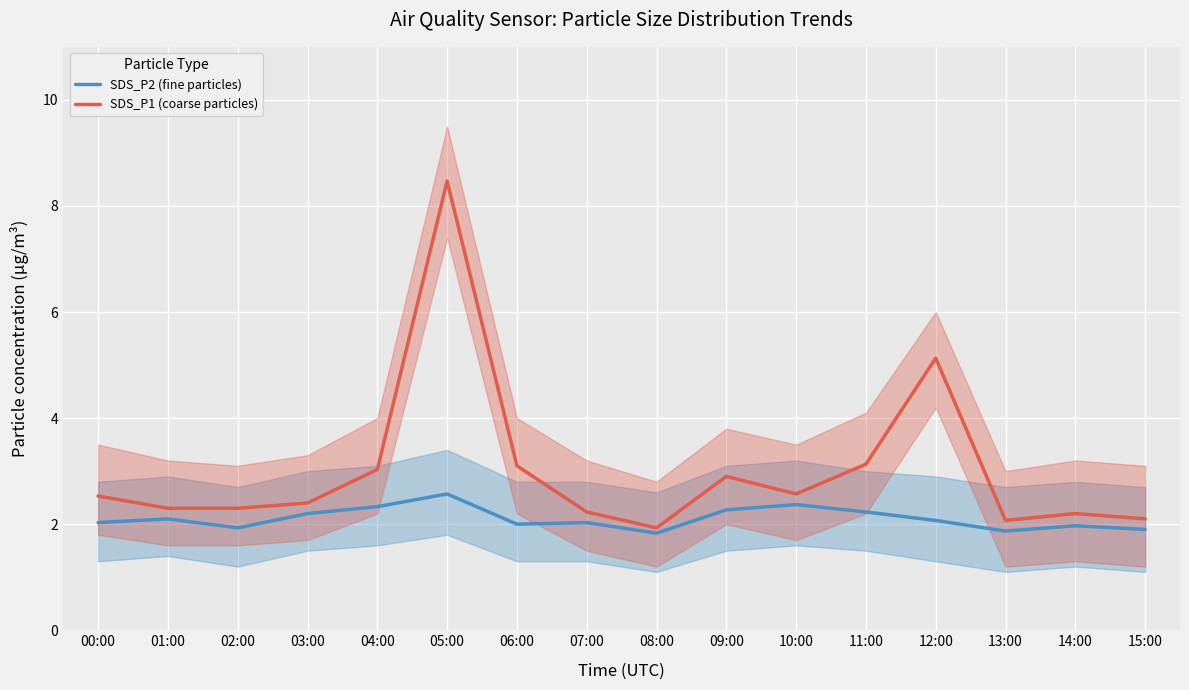

At 09:00, list the series in order from smallest to largest.

SDS_P2 (fine particles), SDS_P1 (coarse particles)